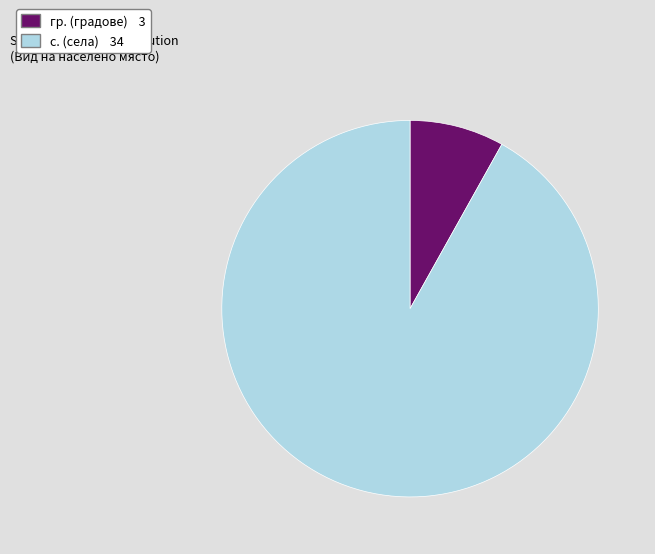

Combined, do гр. and с. account for over 50%?

Yes